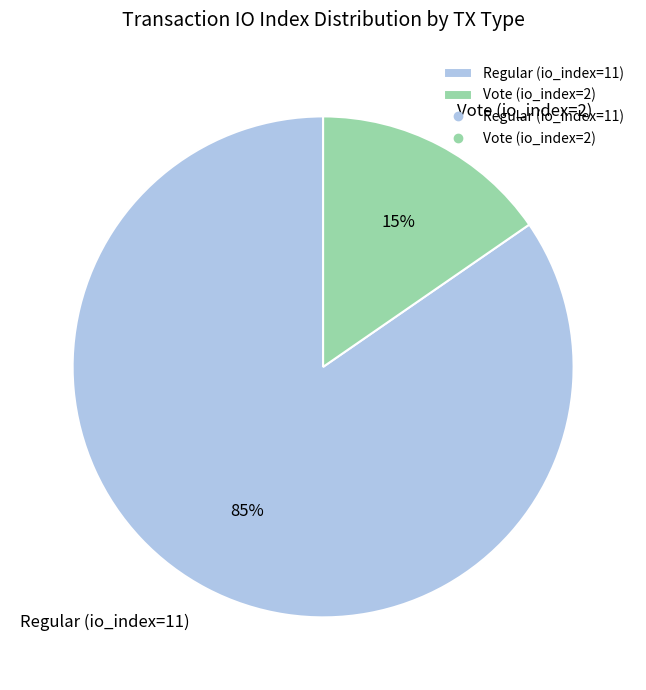

What percentage is the Vote (io_index=2) slice, to the nearest percent?

15%